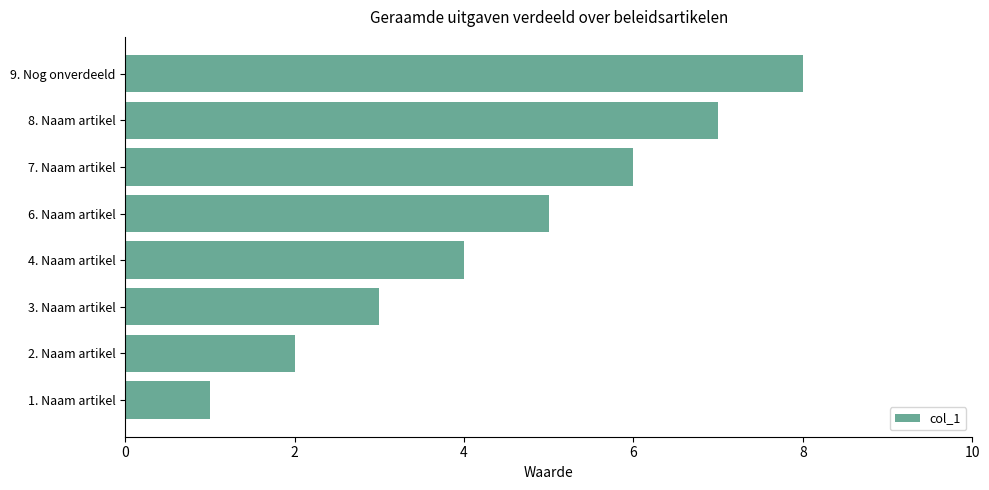

How many bars are there in total?

8